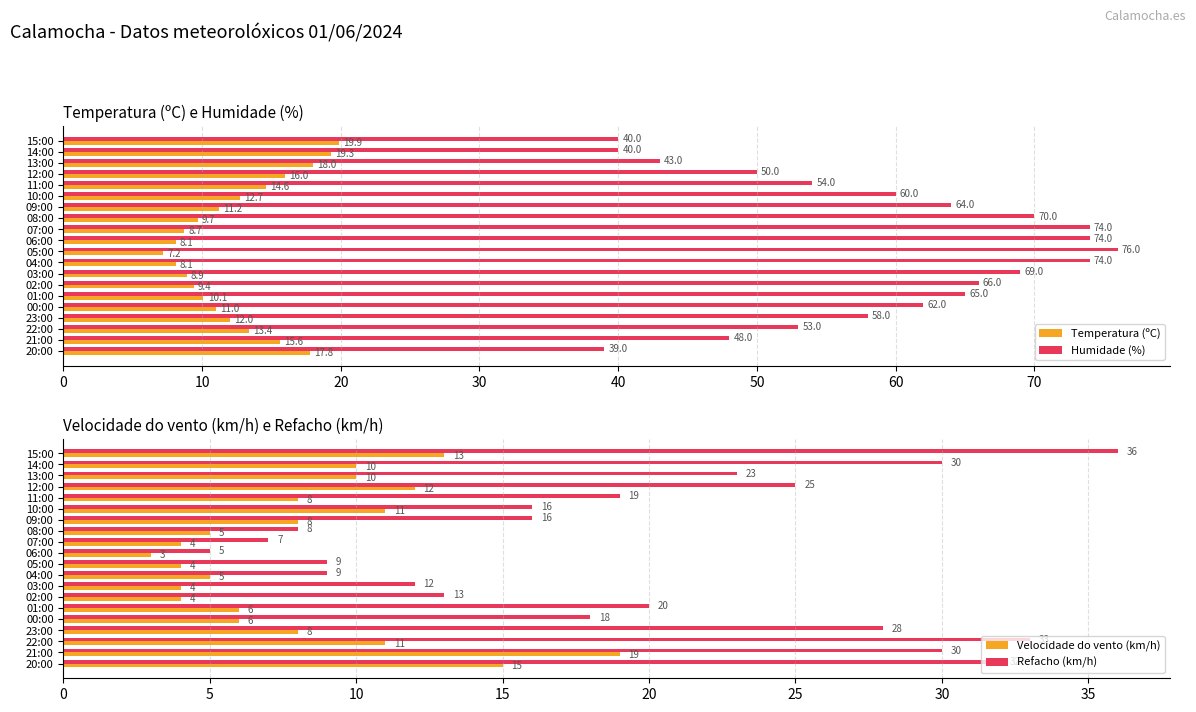

What is the sum of the Refacho (km/h) values at 21:00 and 04:00?

39